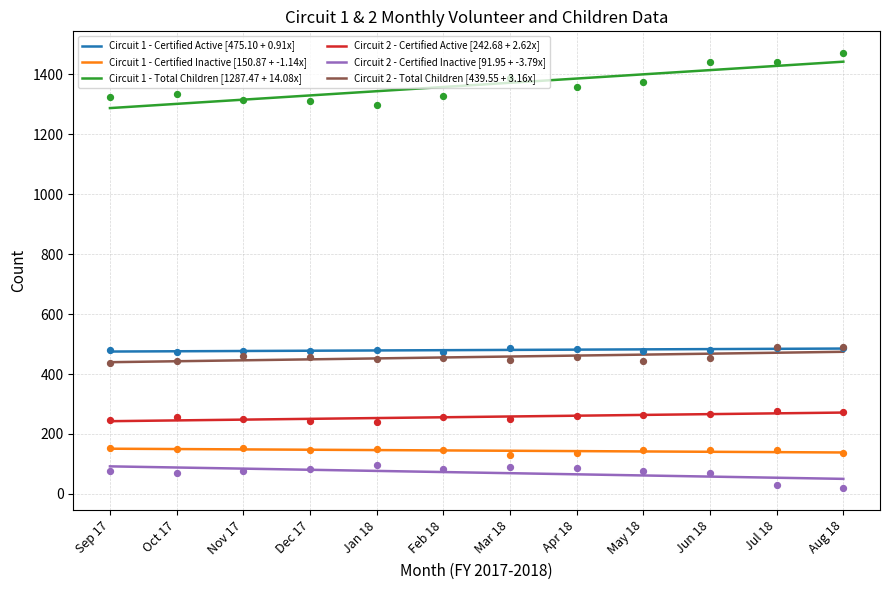

What are all the series names shown in the legend?

Circuit 1 - Certified Active, Circuit 1 - Certified Inactive, Circuit 1 - Total Children, Circuit 2 - Certified Active, Circuit 2 - Certified Inactive, Circuit 2 - Total Children